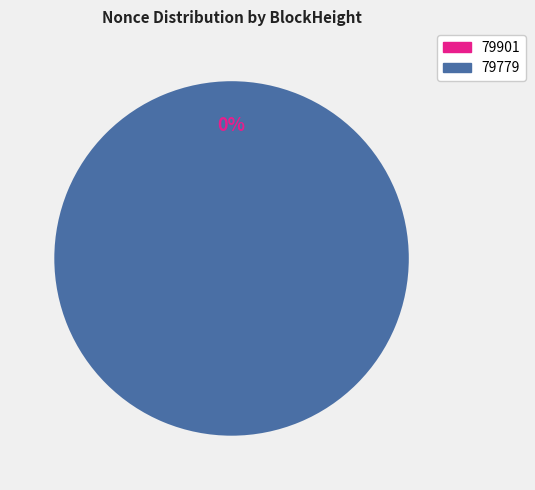

How many slices are in this pie chart?

2